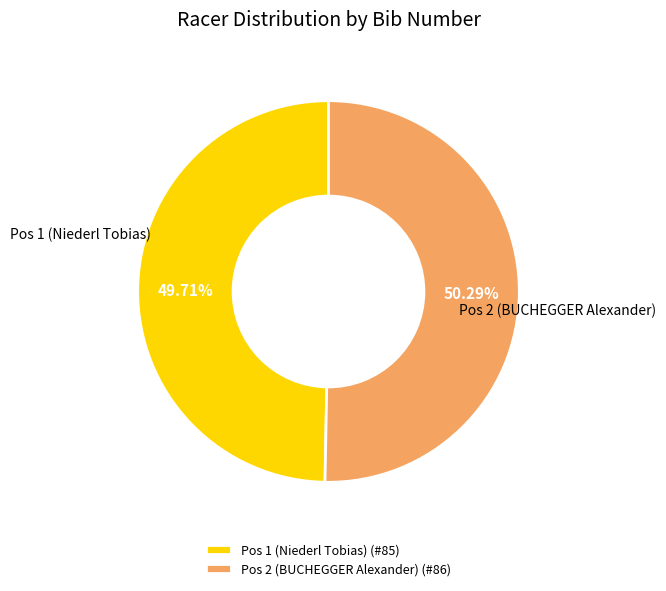

To the nearest percent, what percentage of the pie is Pos 1 (Niederl Tobias)?

50%